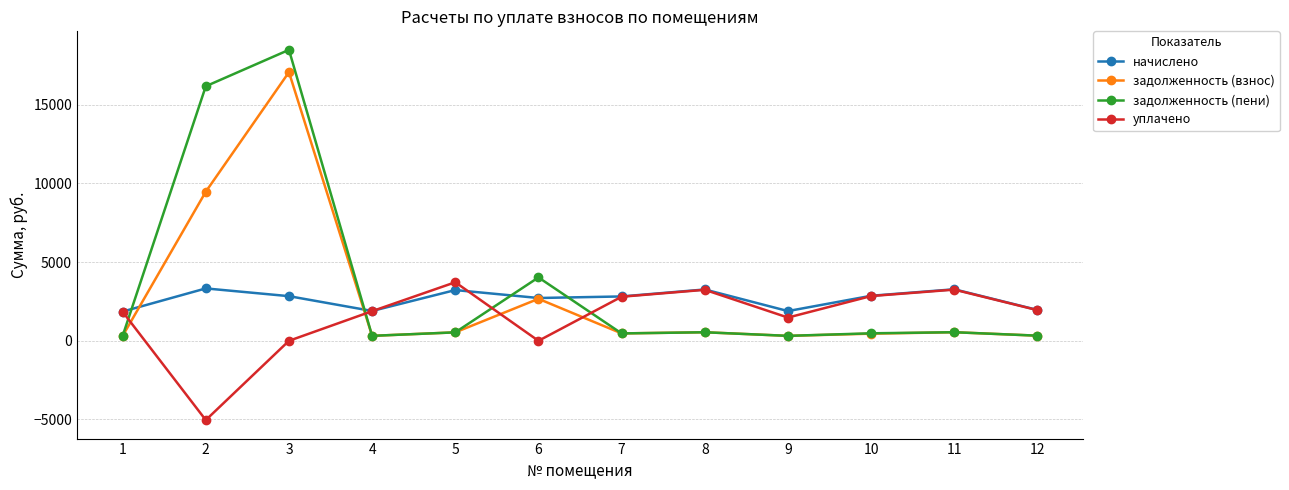

Which series has the widest spread of values?

задолженность (пени)